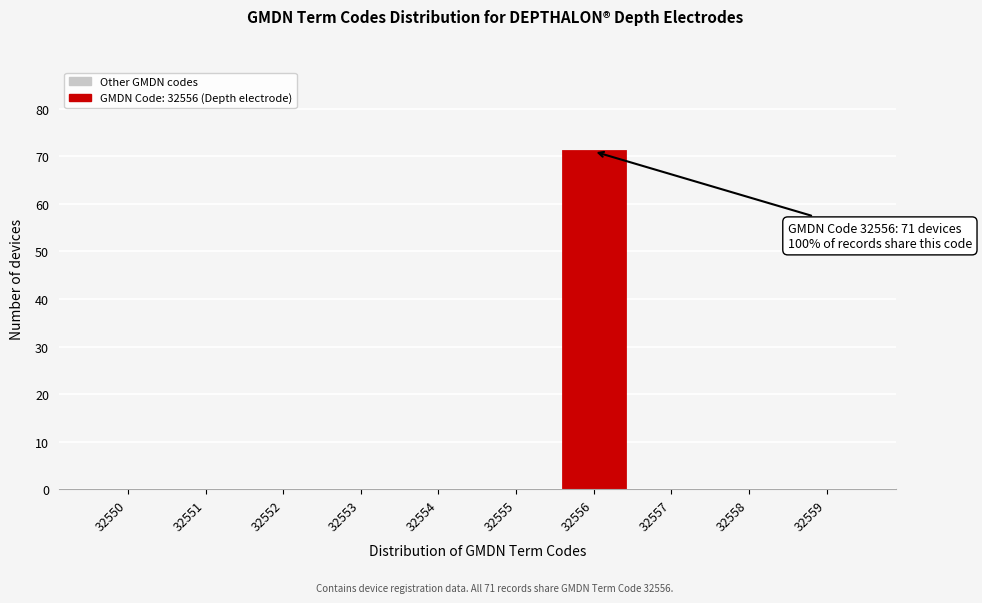

Reading left to right, extract all data points from this chart.

32550=0	32551=0	32552=0	32553=0	32554=0	32555=0	32556=71	32557=0	32558=0	32559=0